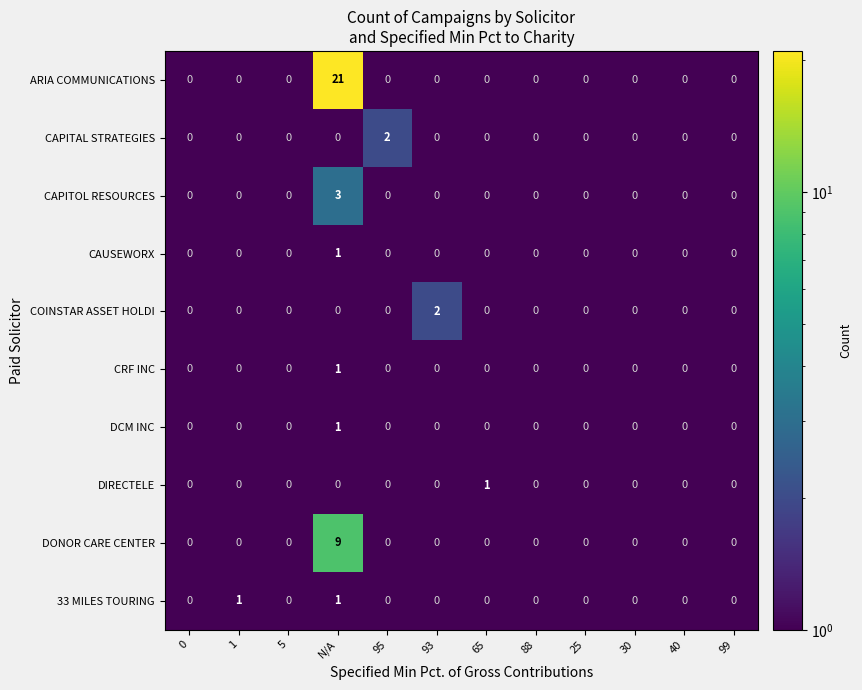

True or false: ARIA COMMUNICATIONS has a value of 0 at 65.

True